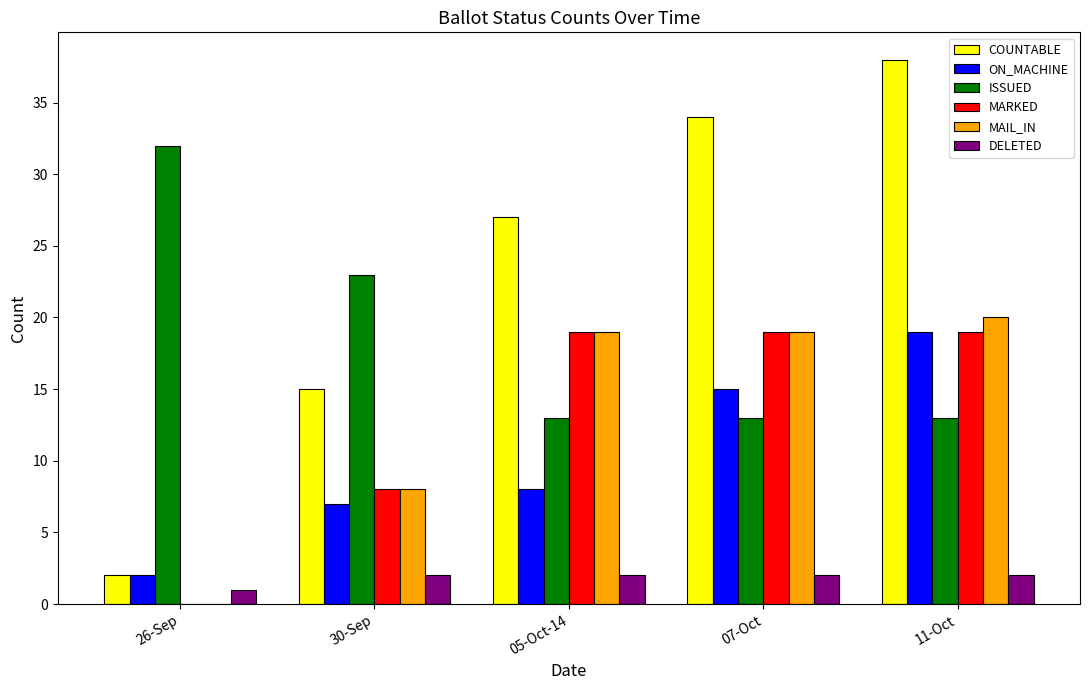

True or false: COUNTABLE has a value of 50 at 07-Oct.

False